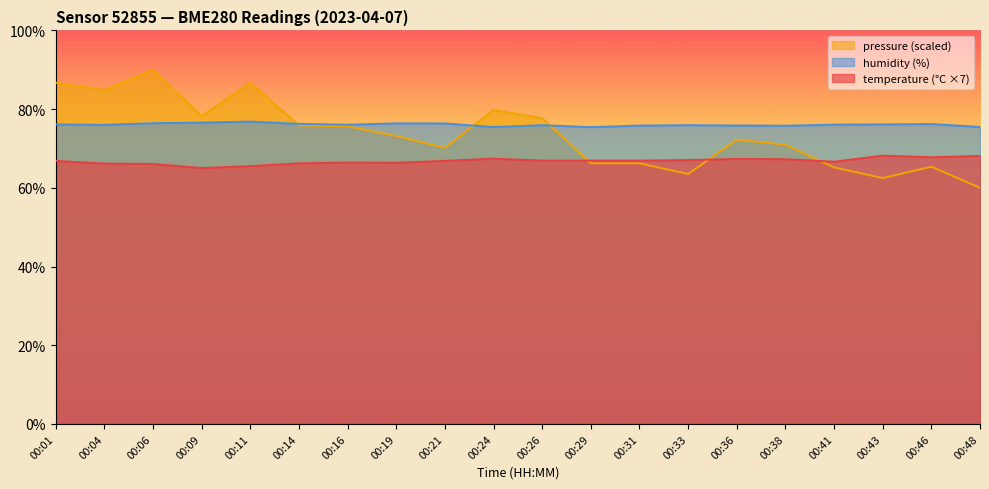

How many data points in humidity are less than 76?

9